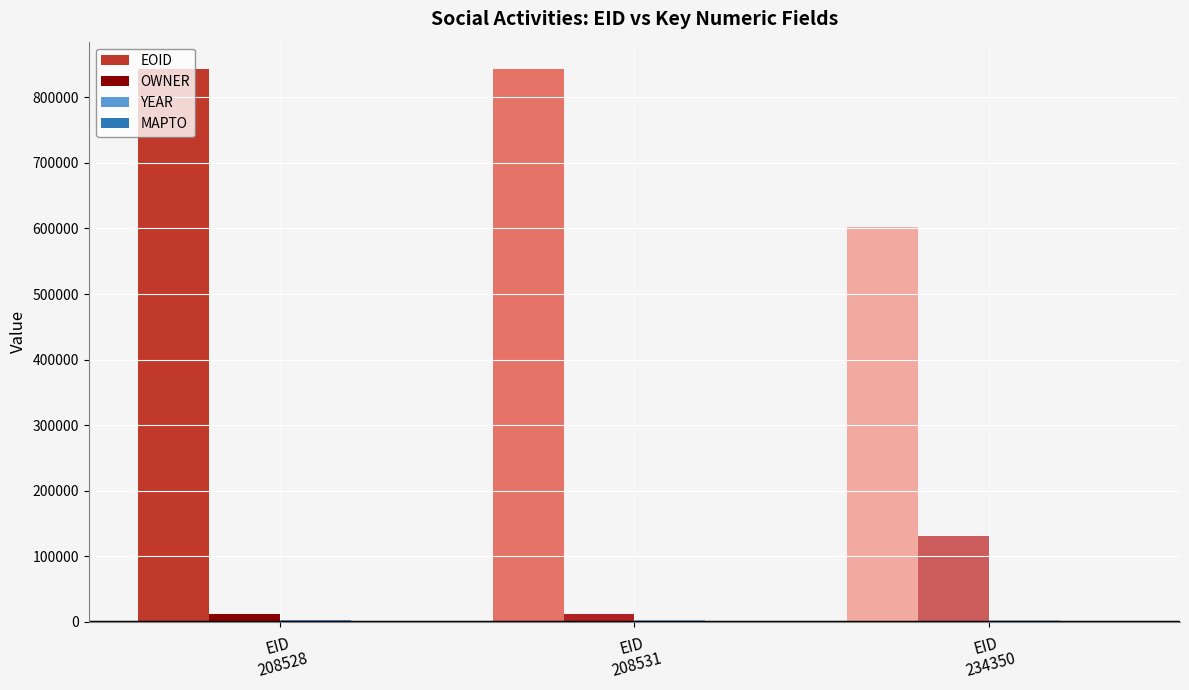

What is the sum of all OWNER values?

153018